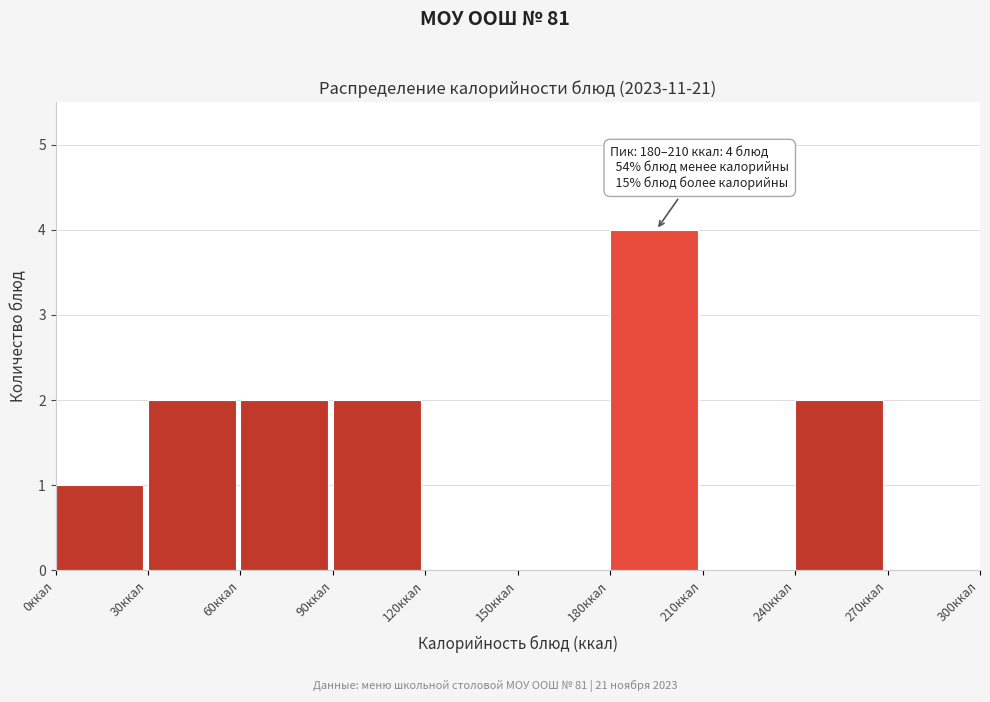

Over which range of the x-axis is the bar tallest?

180 to 210